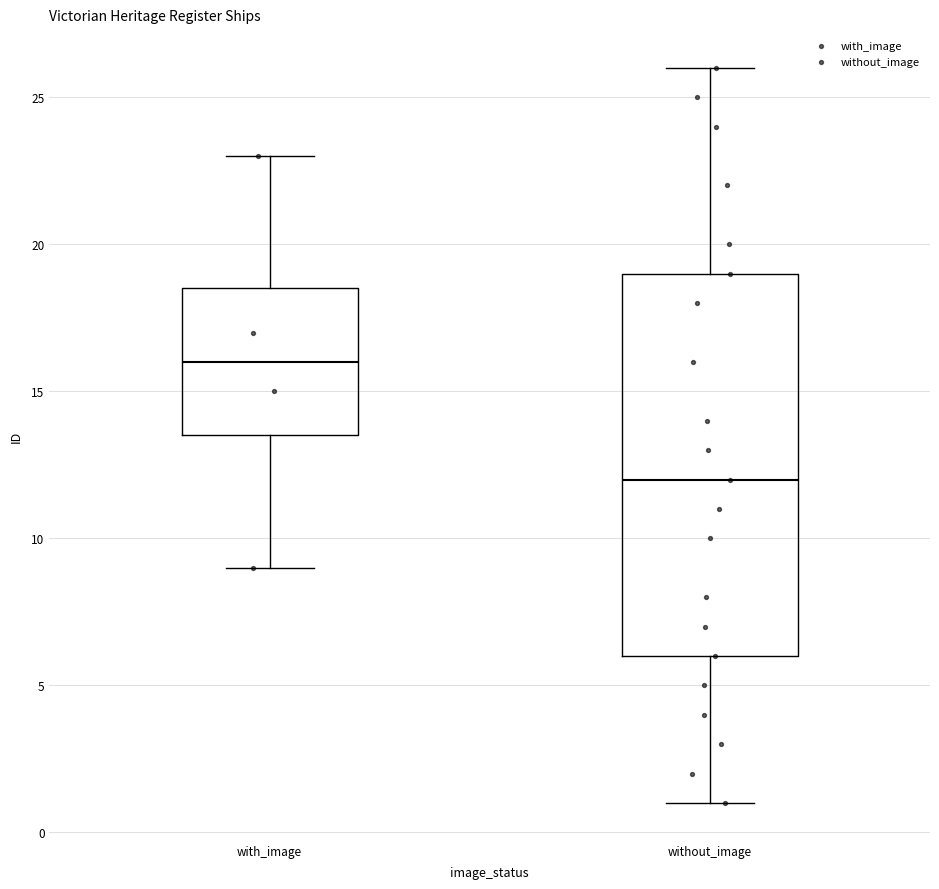

Which box's median line is the highest?

with_image